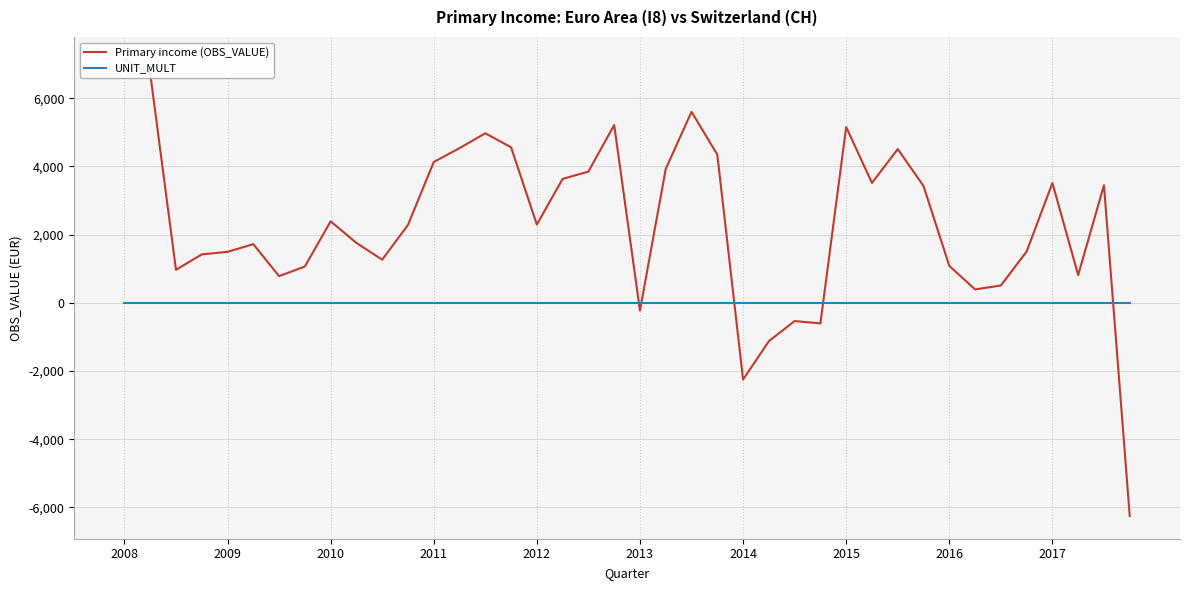

List the labels in order of Primary income (OBS_VALUE) value, smallest first.

39, 24, 25, 27, 26, 20, 33, 34, 2014, 37, 2010, 2015, 32, 10, 2011, 2012, 35, 2013, 2017, 11, 16, 2016, 31, 38, 36, 29, 17, 18, 21, 12, 23, 30, 13, 15, 14, 28, 19, 22, 2009, 2008